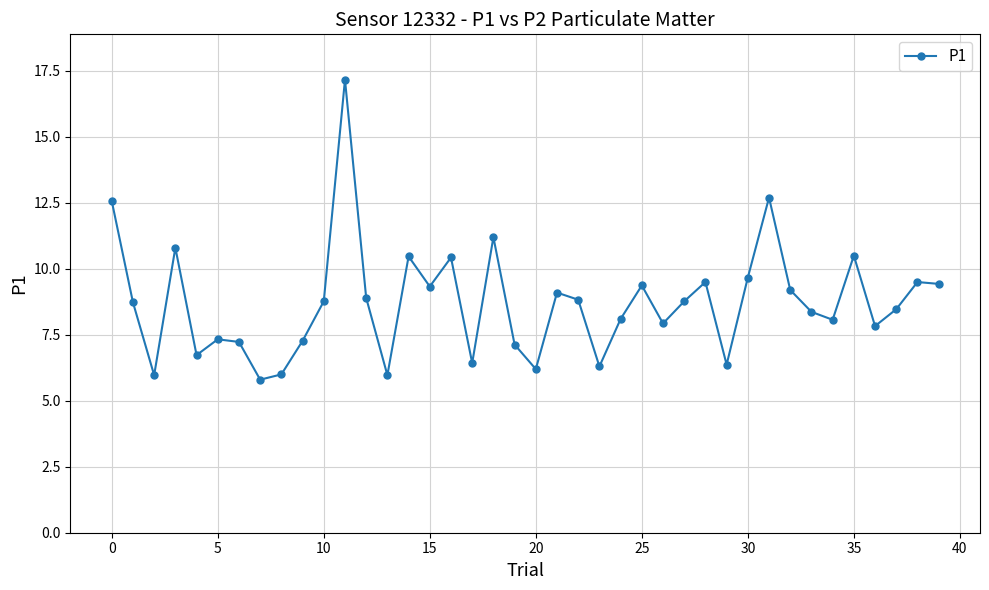

What is the value of the 27th point from the left?

7.9